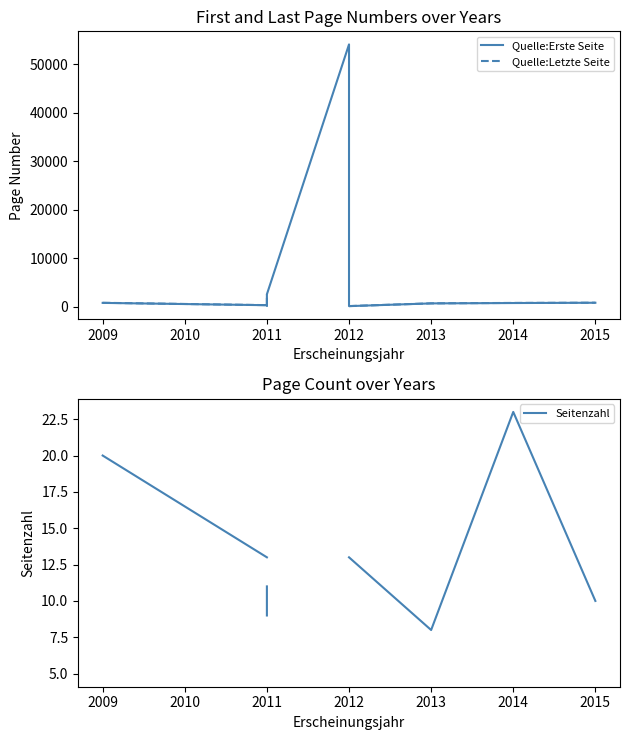

Is the value of Seitenzahl at 10 greater than the value of Quelle:Erste Seite at 2008?

No